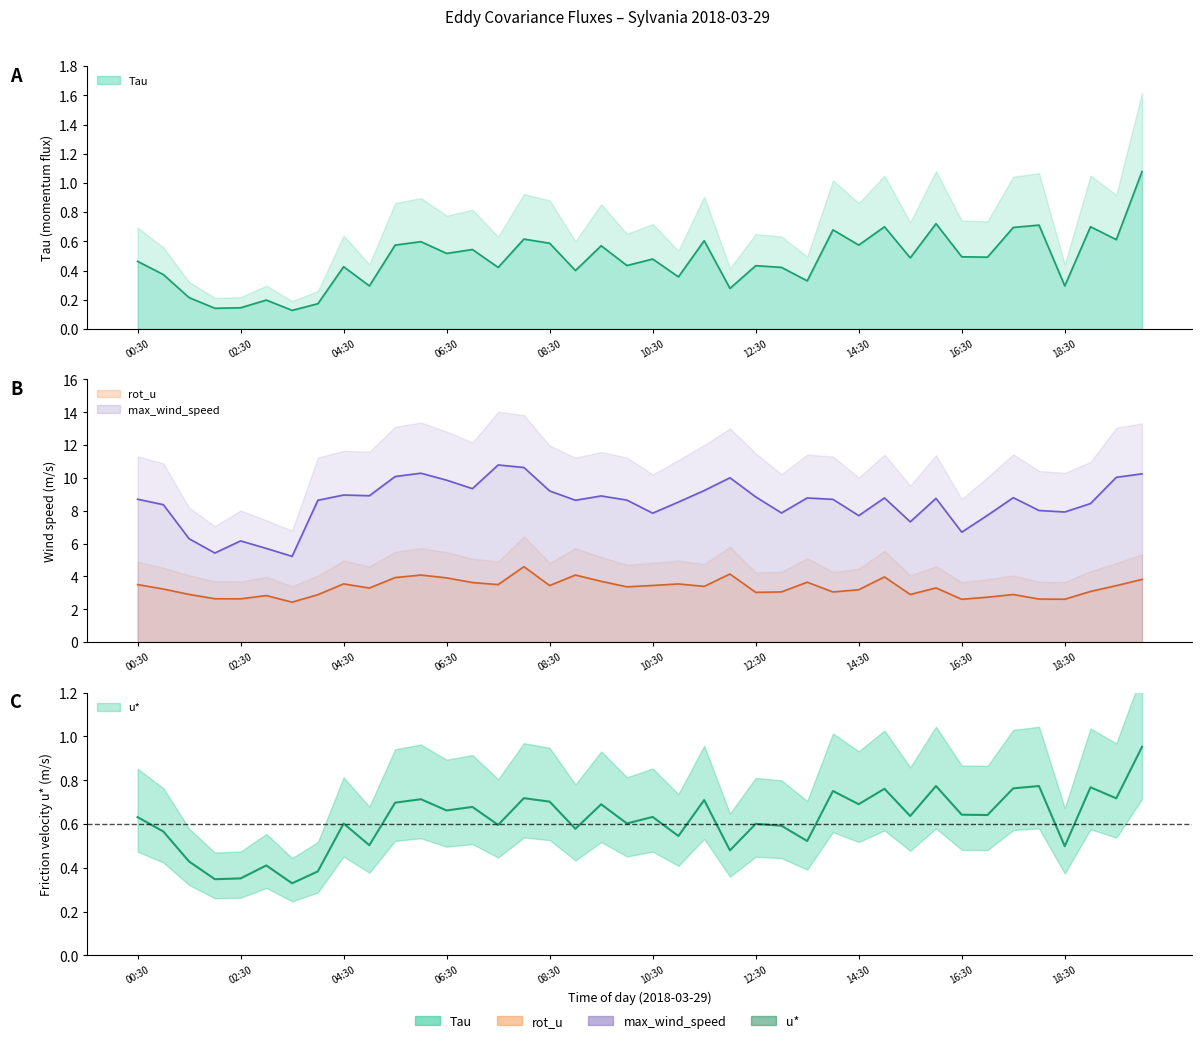

What is the average value of the rot_u series?

3.3